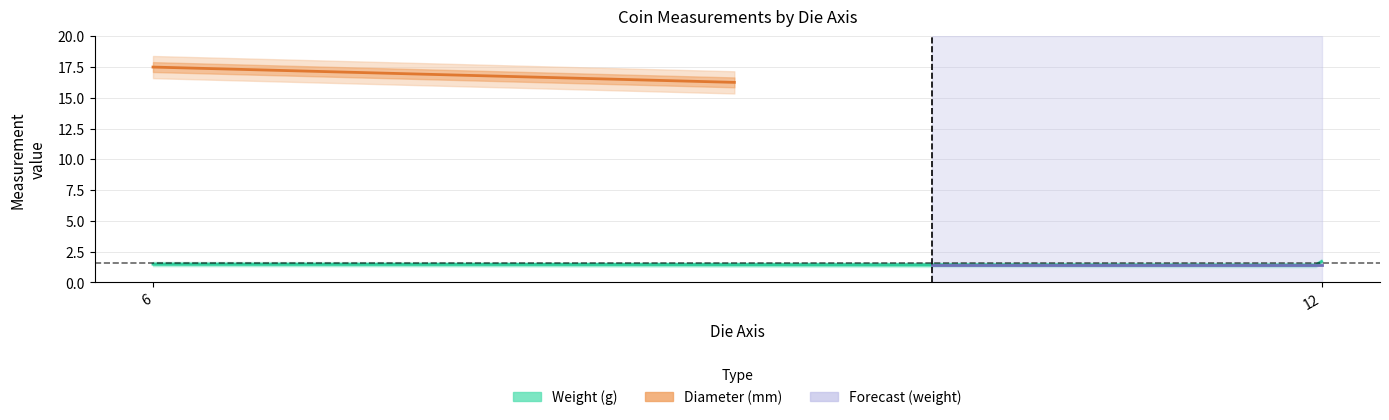

True or false: weight has a value of 2.8 at 6.

False